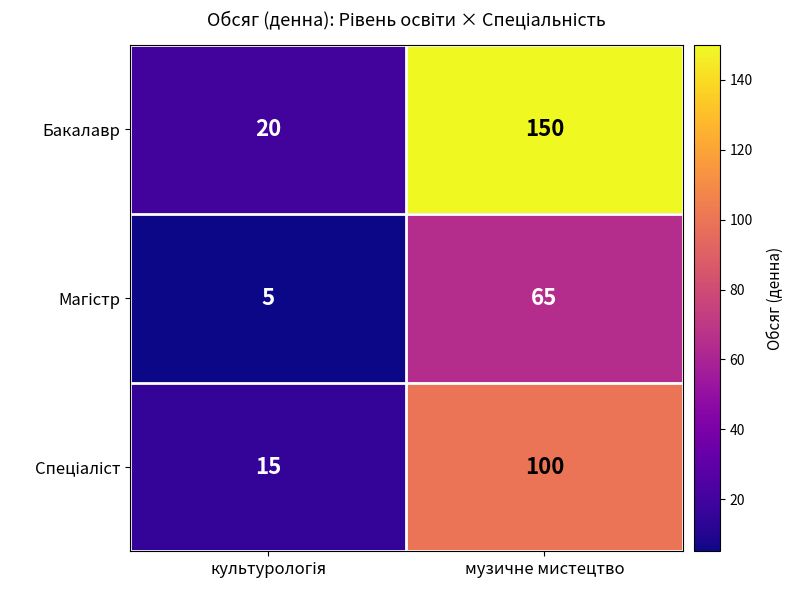

Count the number of categories in the chart.

2